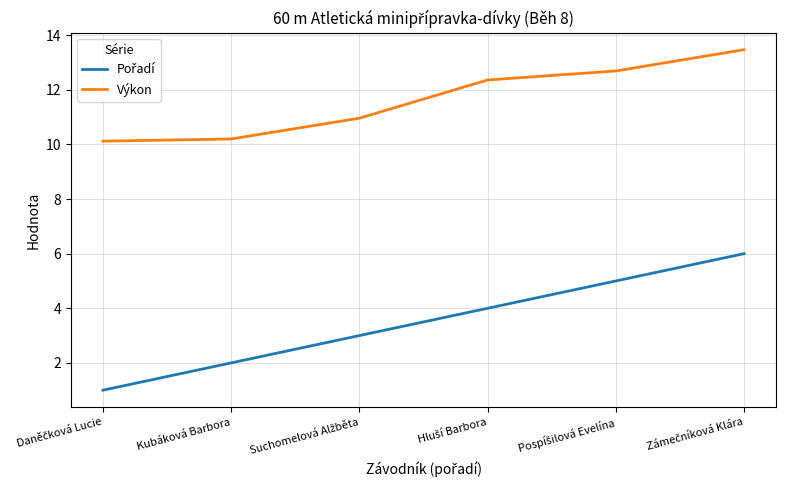

Which series has the largest total across all categories?

Výkon